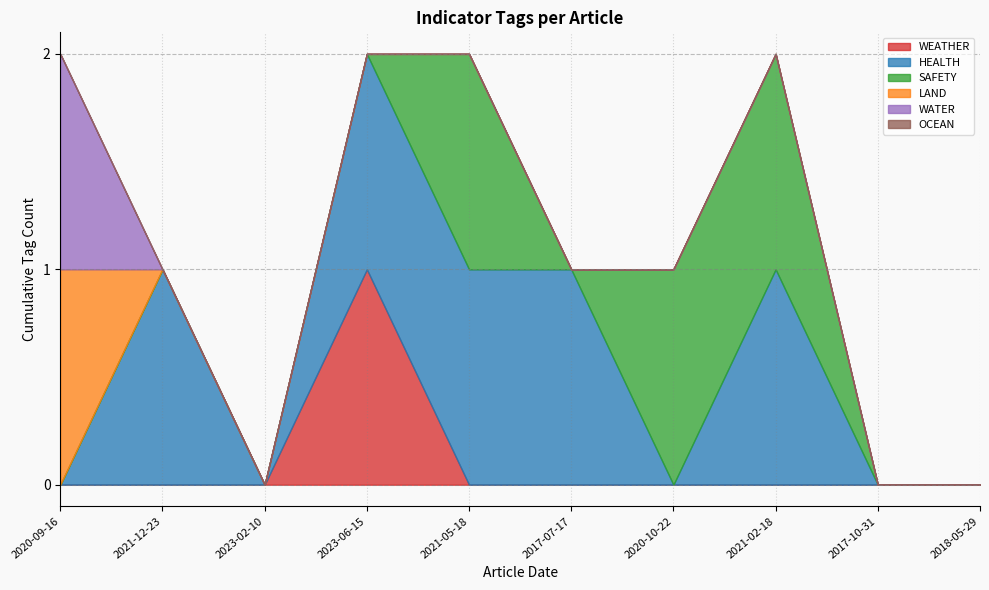

Which label corresponds to the largest value in the chart?

2023-06-15